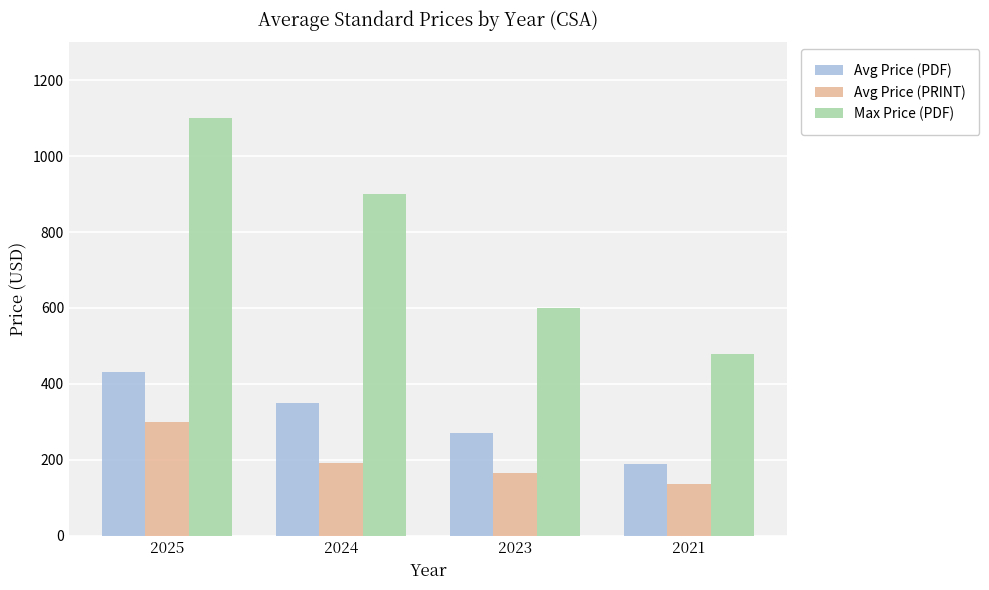

True or false: Avg Price (PDF) has a value of 608.5 at 2024.

False